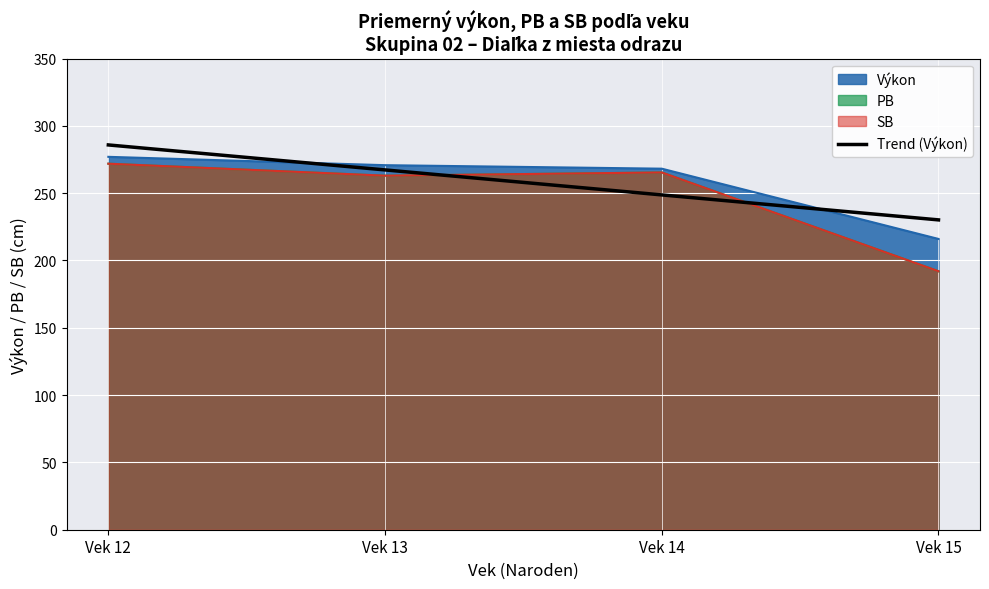

Is it true that the value at Vek 15 is 230.2?

True